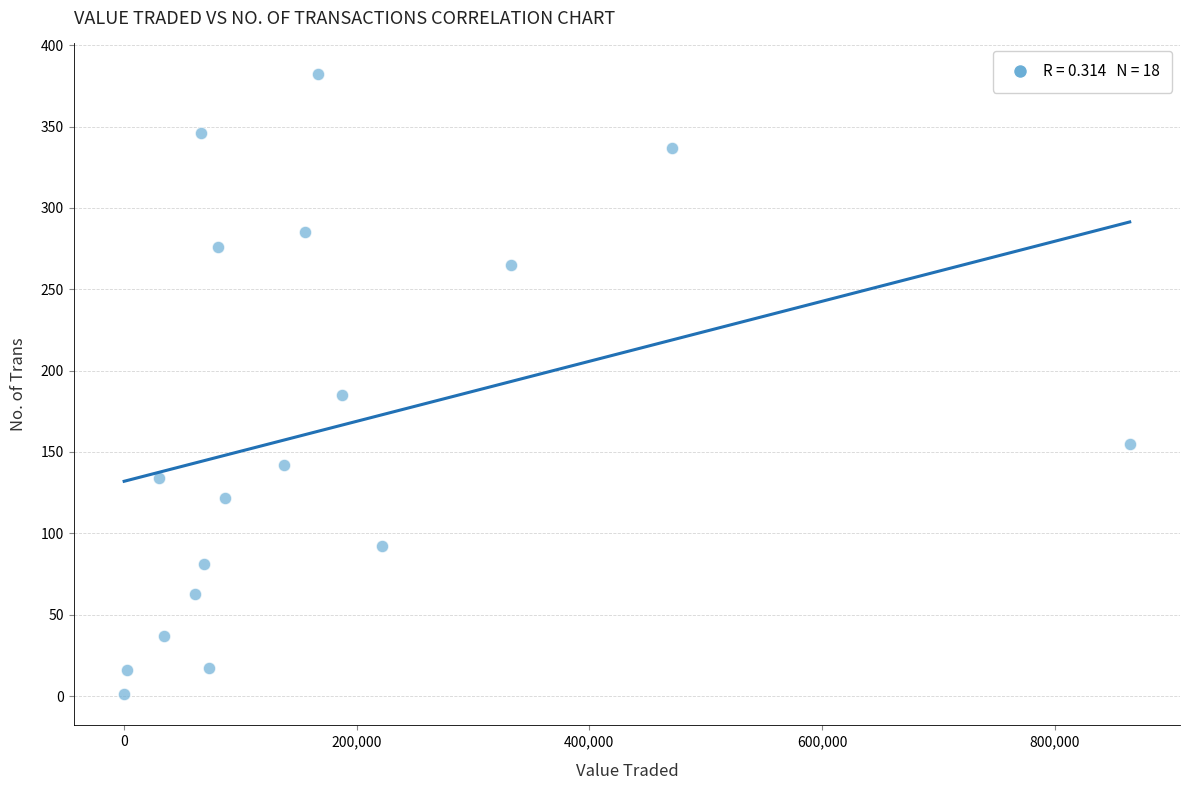

What Y value in the scatter plot is closest to 191?

185